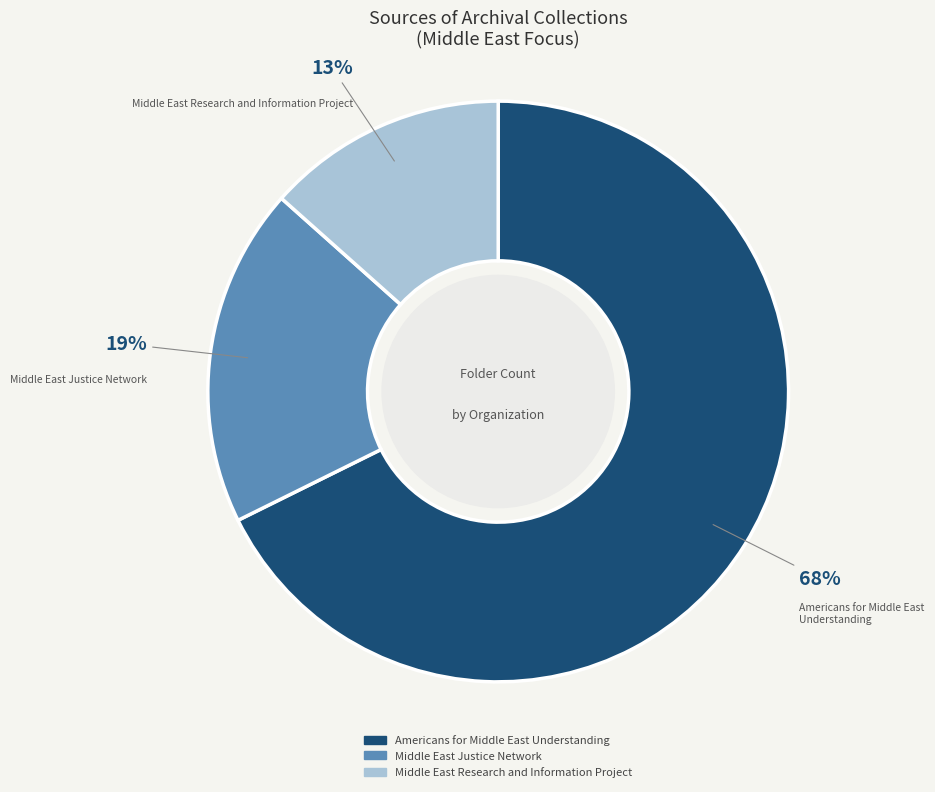

What is the ratio of the value at Middle East Research and Information Project to the value at Middle East Justice Network?

0.7